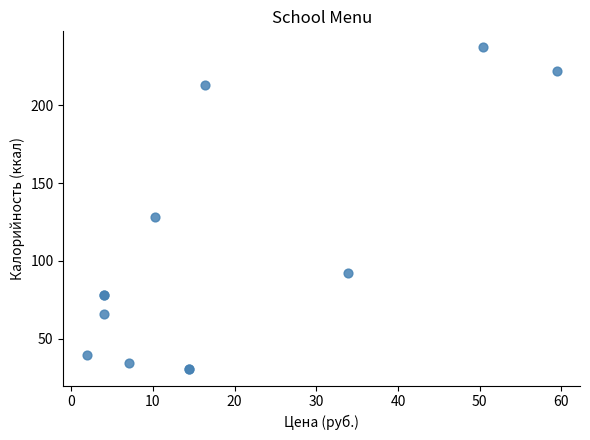

What Y value in the scatter plot is closest to 133?

128.0